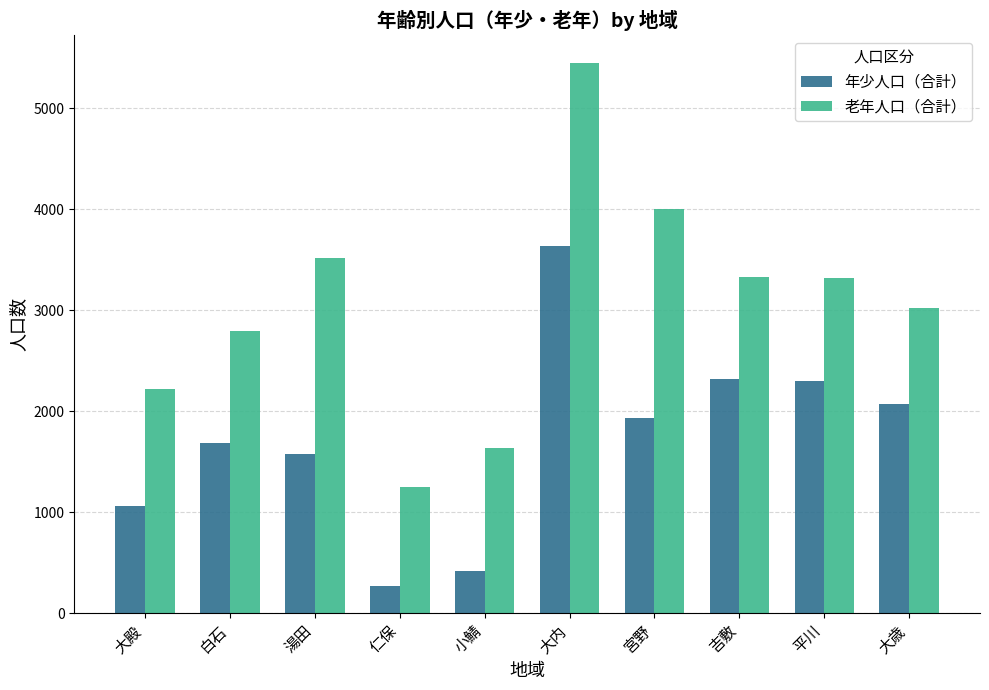

Which category has the lowest value in the 老年人口（合計） series?

仁保